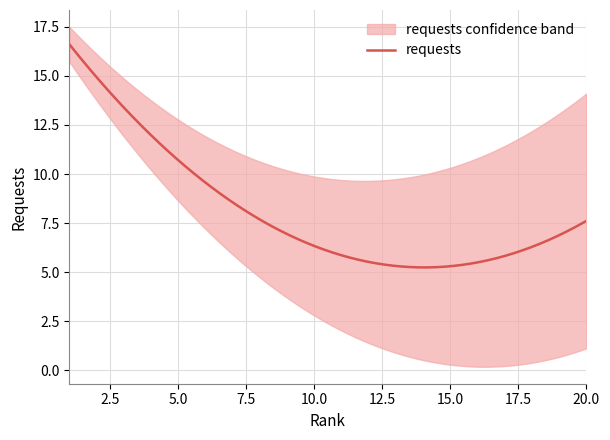

What is the ratio of the value at 14 to the value at 12?

0.9